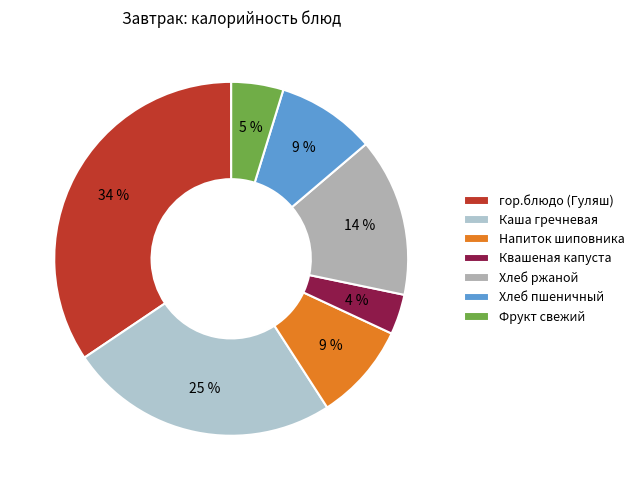

How many segments does this pie chart have?

7